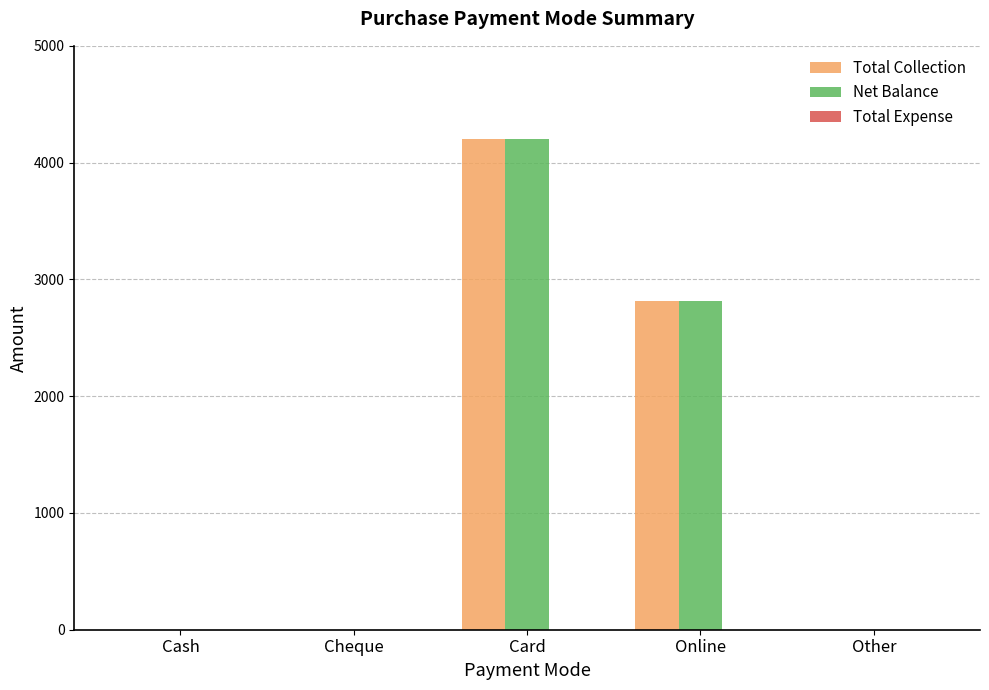

True or false: Total Collection has a value of 0.0 at Other.

True